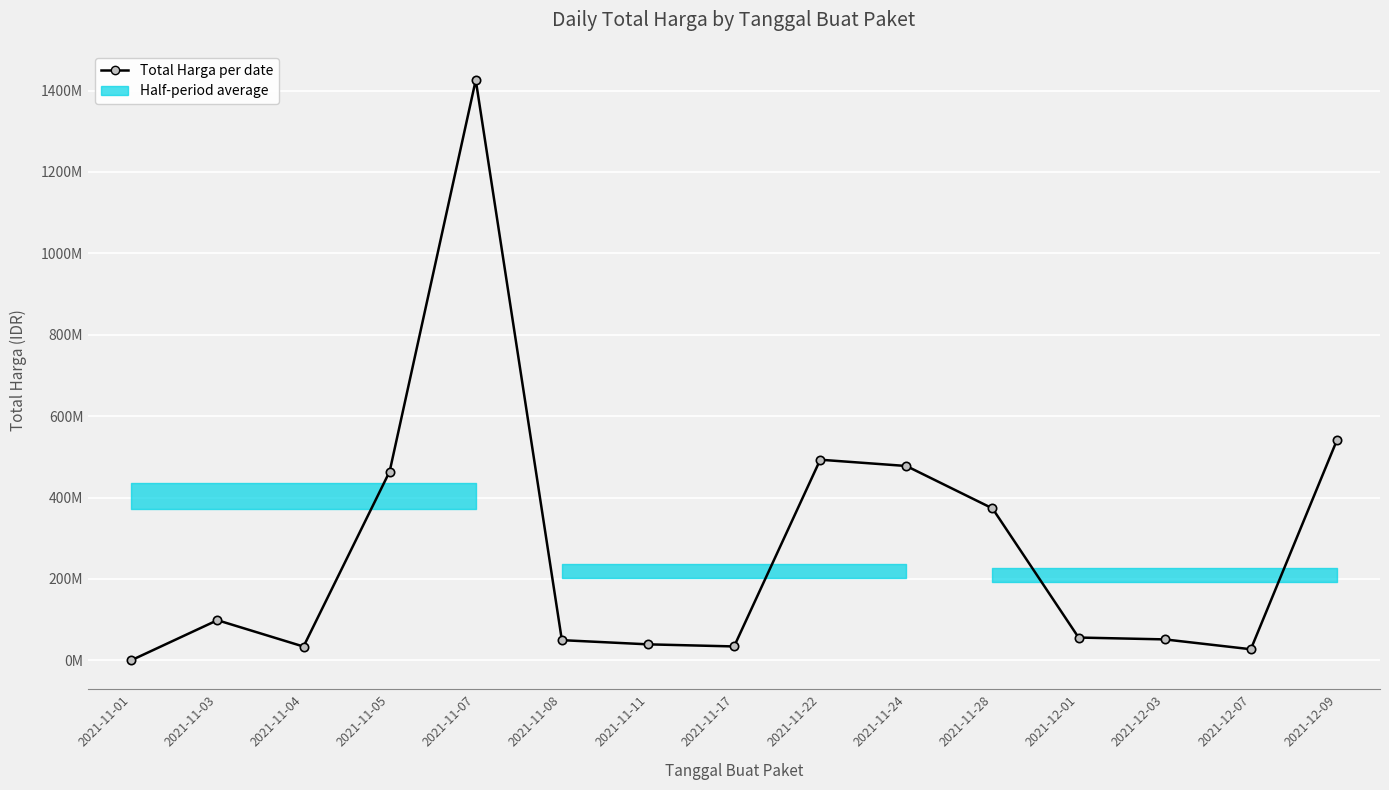

Which label corresponds to the smallest value in the chart?

2021-11-01